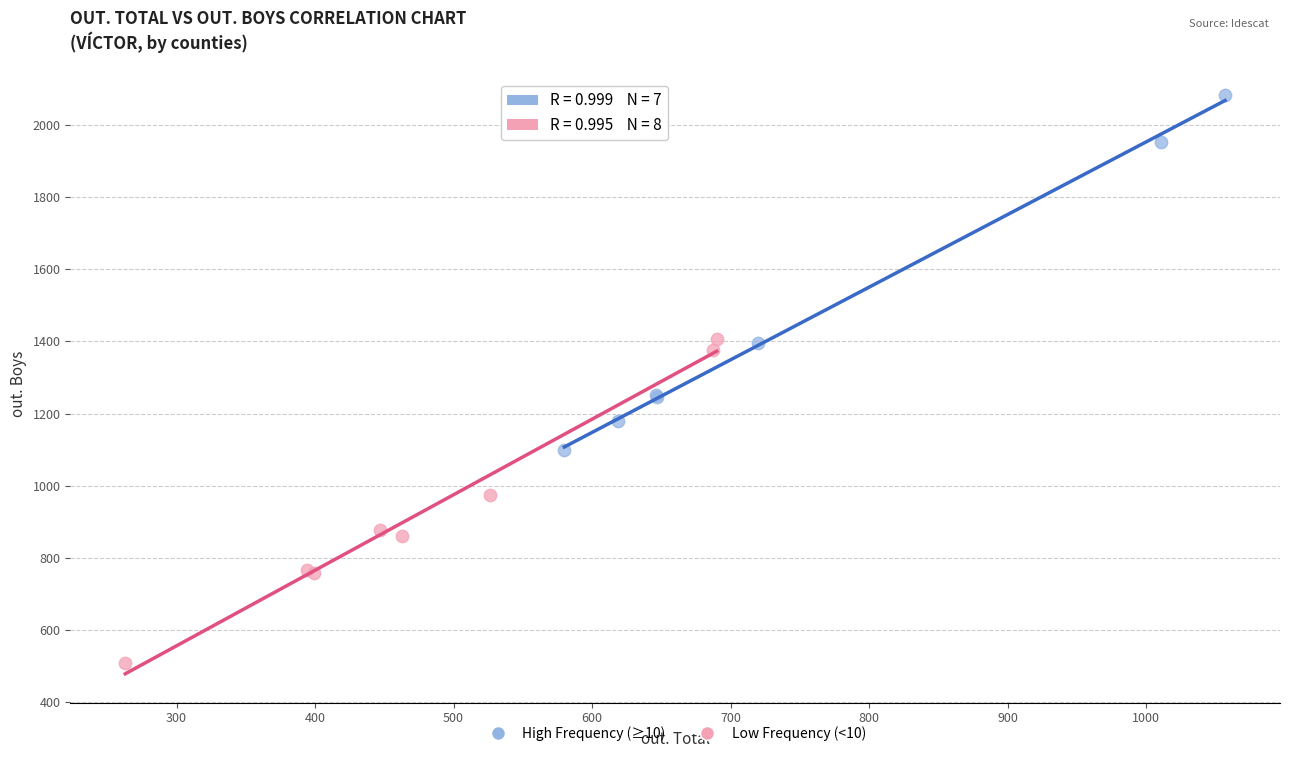

Which series contains the lowest Y value?

Low Frequency (<10)